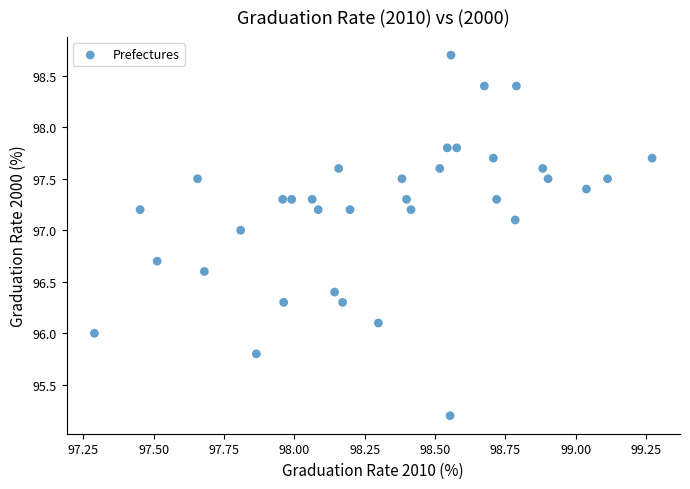

What is the range of Y values (max minus min)?

3.5